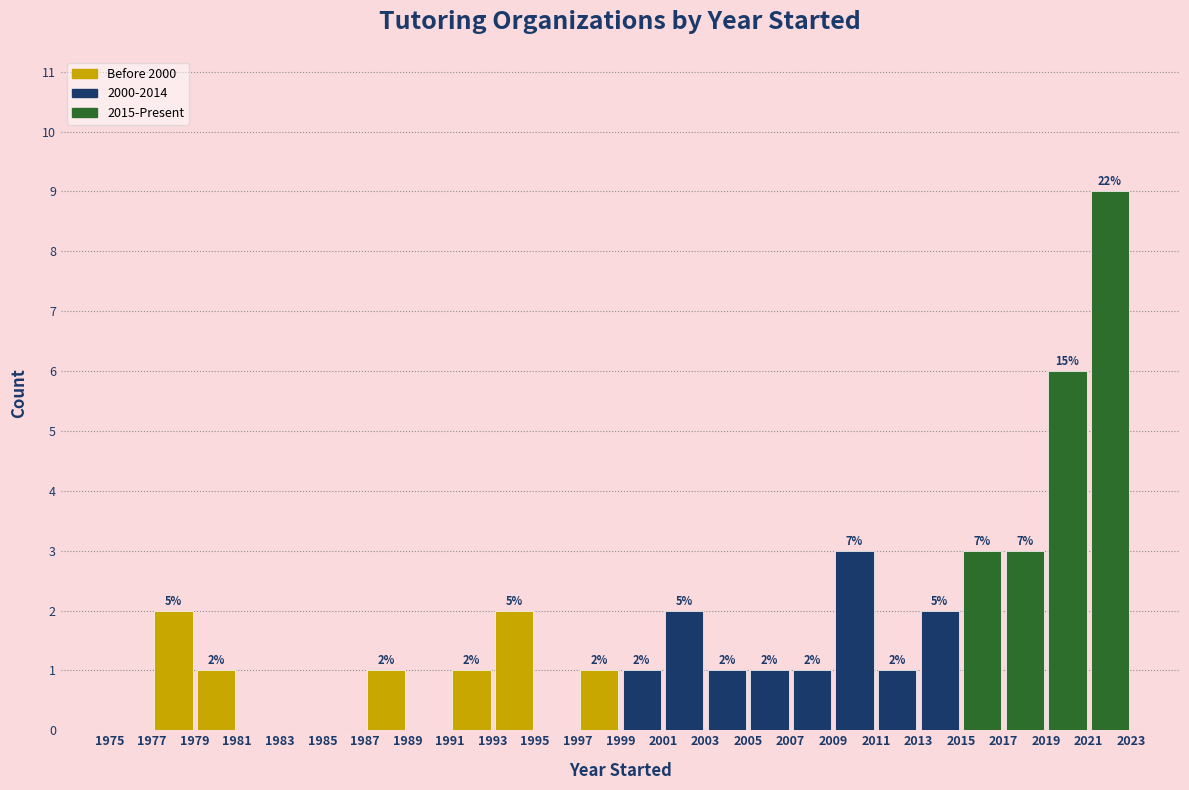

Over which range of the x-axis is the bar tallest?

2021 to 2023